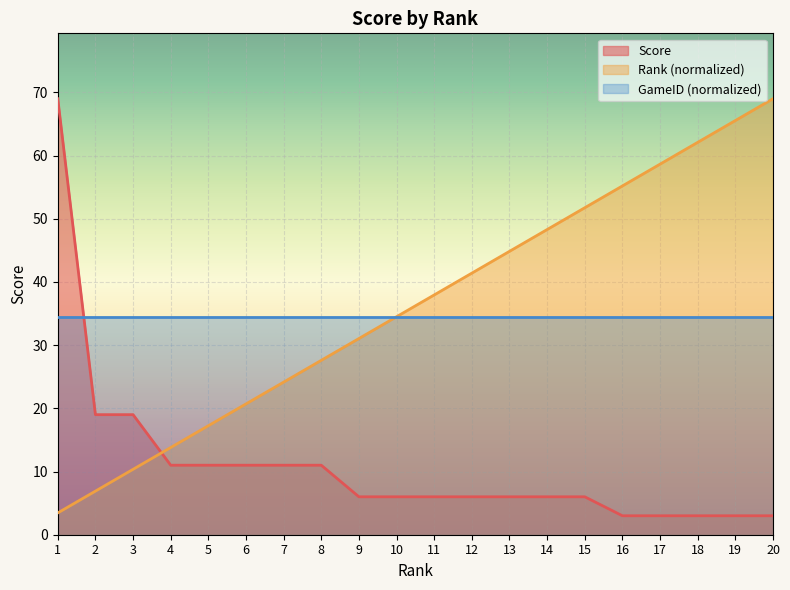

Where does the Score series first go above 6?

1